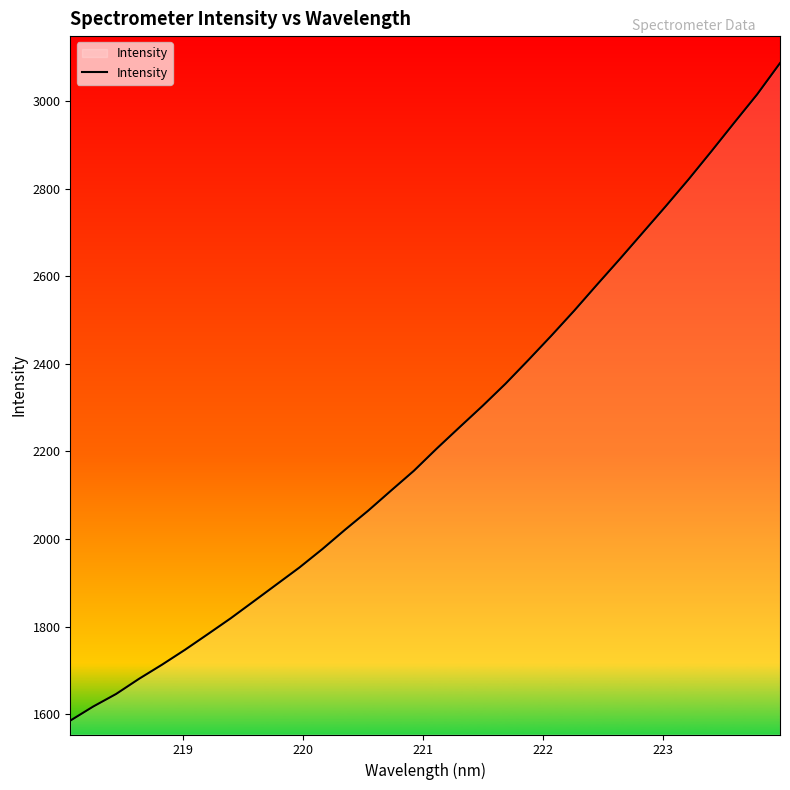

How many values are below 2206?

16